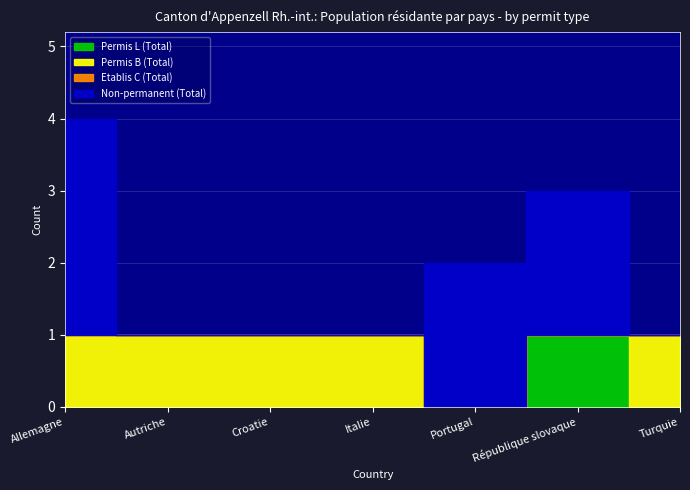

What is the label of the 7th point from the left?

Turquie